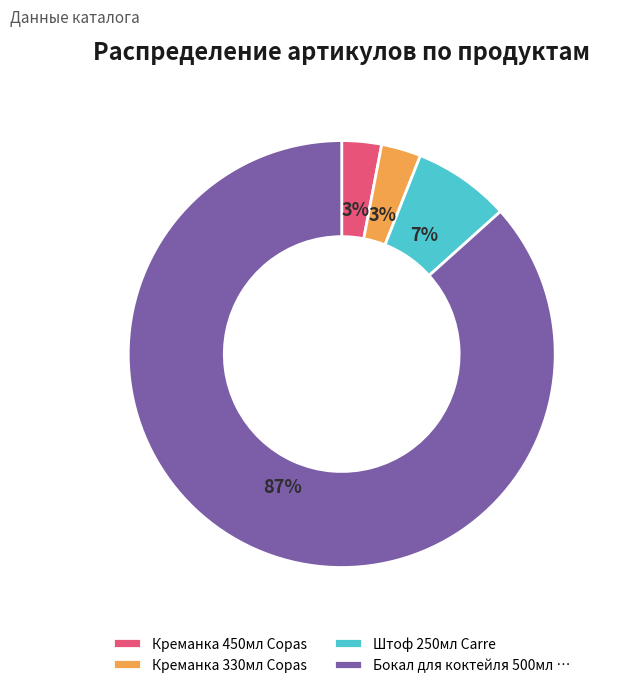

To the nearest percent, what percentage of the pie is Креманка 330мл Copas?

3%